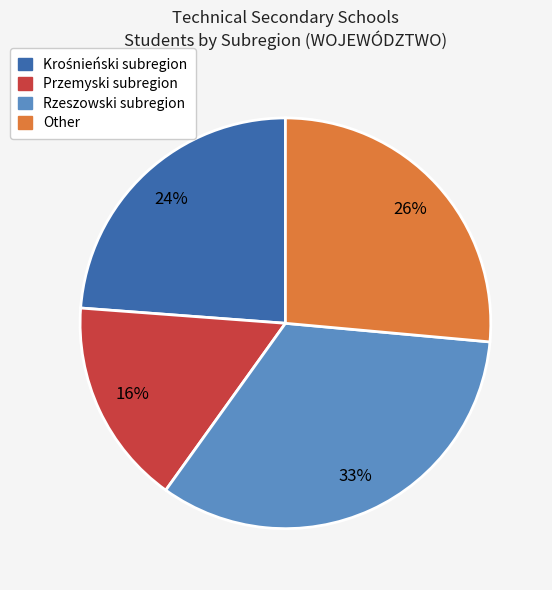

Is it true that Przemyski subregion is 31% of the pie?

False